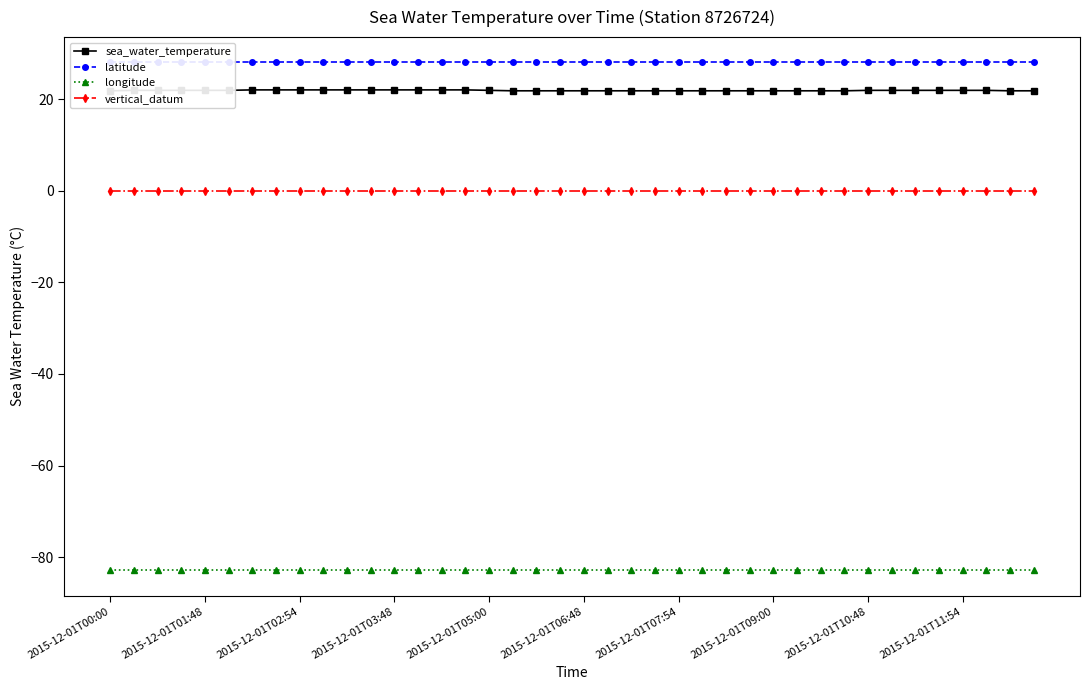

At how many categories does at least one series exceed 12?

40